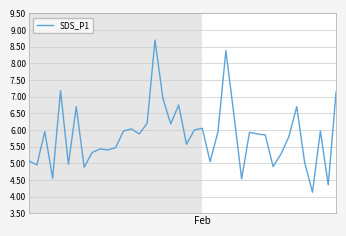

What is the maximum value shown in the chart?

8.7